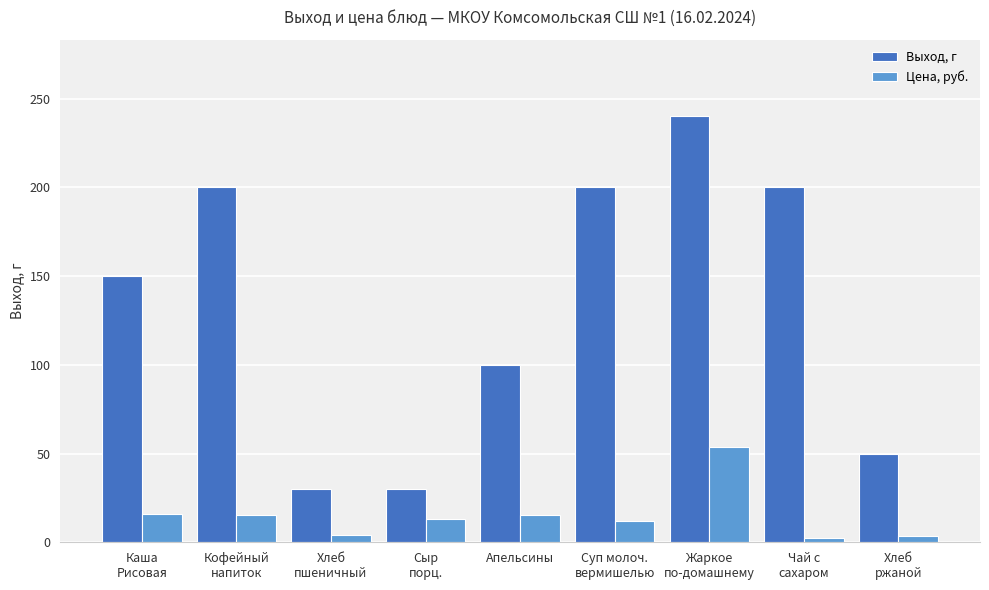

What is the average value of the Выход, г series?

133.3